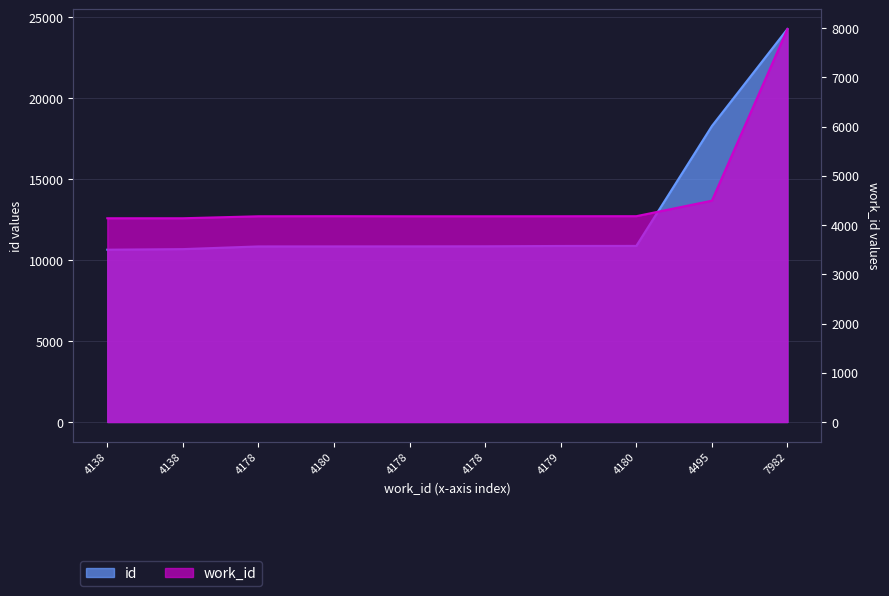

True or false: work_id and id cross at least once.

False